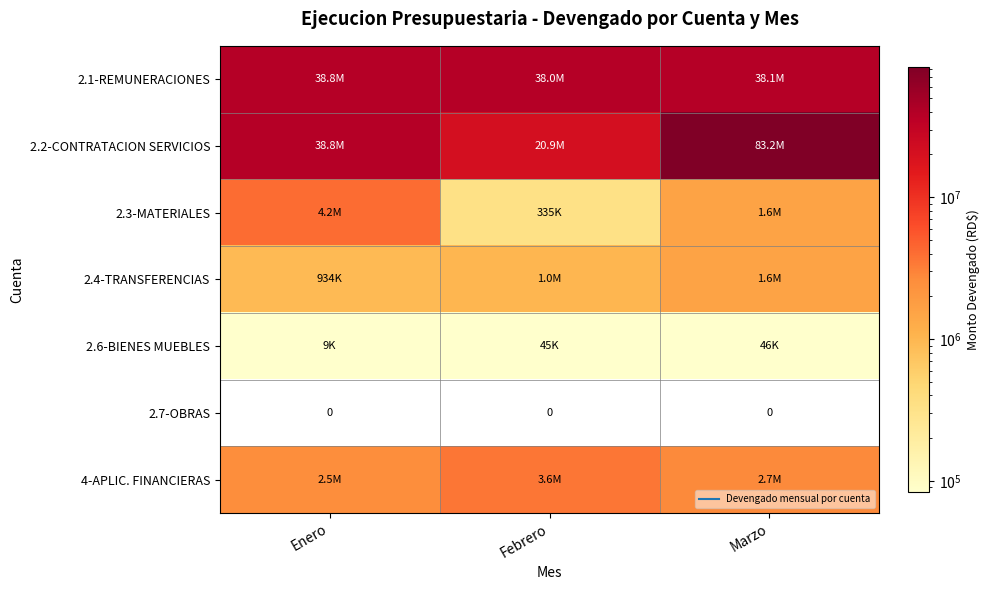

What is the difference between the highest and lowest values at Enero?

38814335.6